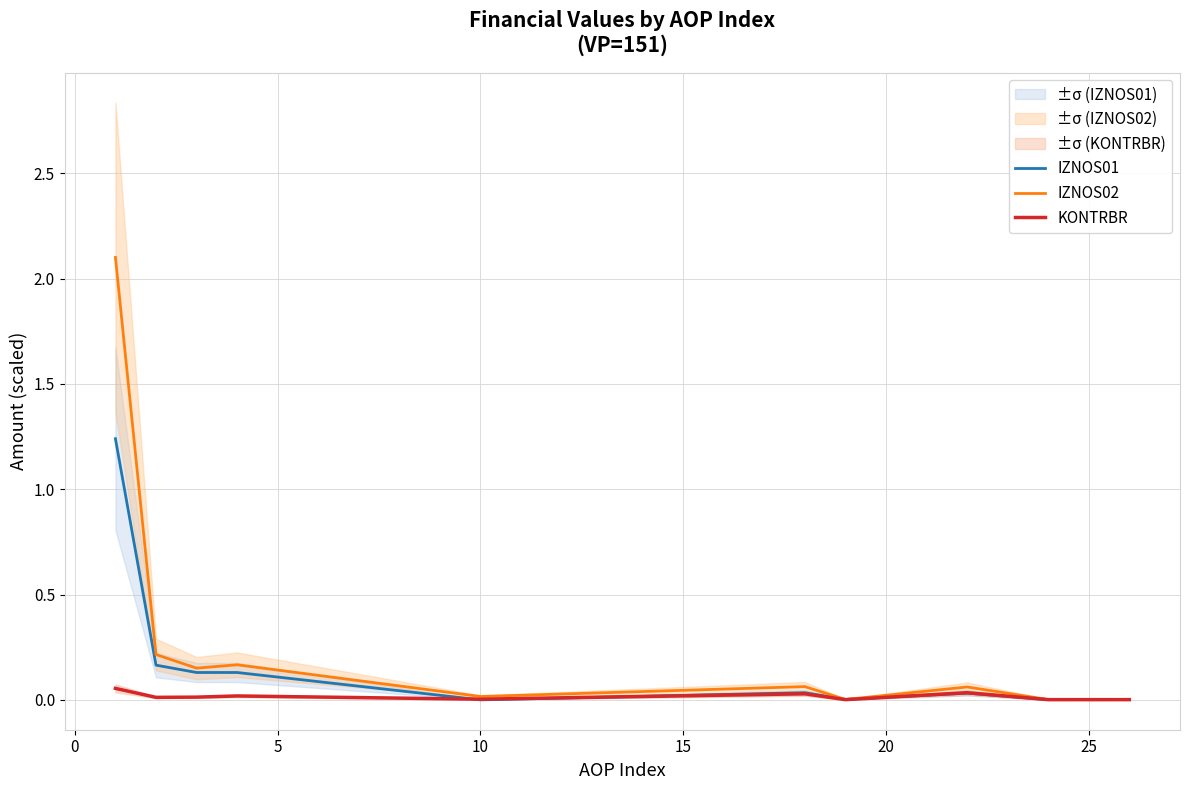

Is it true that IZNOS02 equals 0.3 at 0?

False